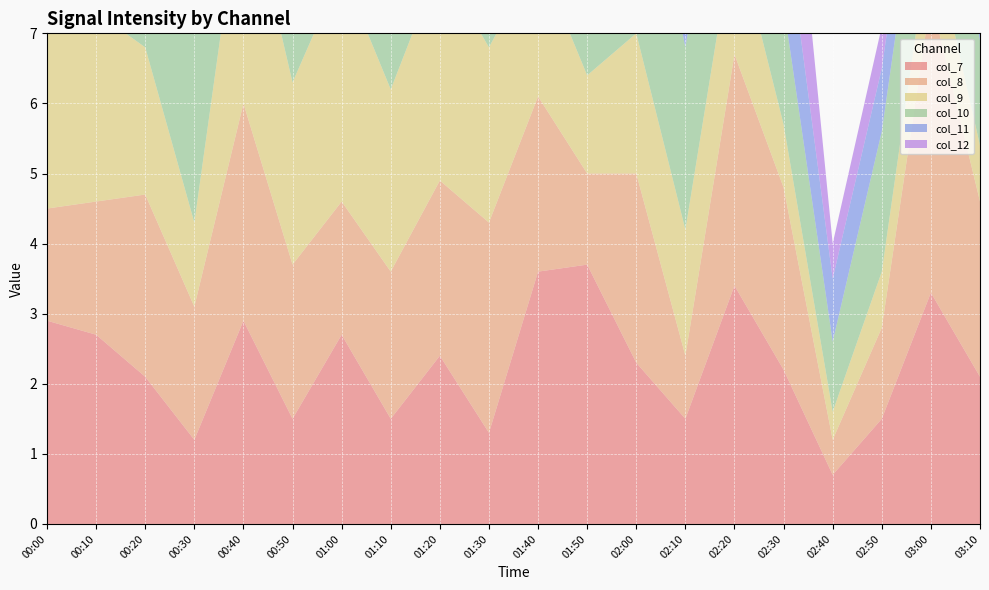

Reading left to right, list all the values displayed in this chart.

col_7: 2.9	2.7	2.1	1.2	2.9	1.5	2.7	1.5	2.4	1.3	3.6	3.7	2.3	1.5	3.4	2.2	0.7	1.5	3.3	2.1
col_8: 1.6	1.9	2.6	1.9	3.1	2.2	1.9	2.1	2.5	3.0	2.5	1.3	2.7	0.9	3.3	2.6	0.5	1.3	4.2	2.5
col_9: 3.2	2.7	2.1	1.2	3.3	2.6	3.3	2.6	3.1	2.5	2.0	1.4	2.0	1.8	1.8	0.9	0.4	0.8	1.0	0.8
col_10: 3.6	2.4	2.2	3.2	2.5	2.5	1.9	3.2	3.4	2.3	1.5	1.9	3.3	2.6	2.6	1.7	1.0	2.0	2.0	1.5
col_11: 5.2	2.6	3.0	2.9	3.2	2.8	2.4	3.5	2.7	2.5	2.0	3.4	1.8	1.9	1.8	1.4	0.9	0.9	0.9	0.7
col_12: 3.0	2.5	3.2	2.0	3.1	2.9	2.2	2.7	2.8	2.7	2.4	1.2	2.4	2.1	2.4	2.3	0.5	0.6	0.5	0.8